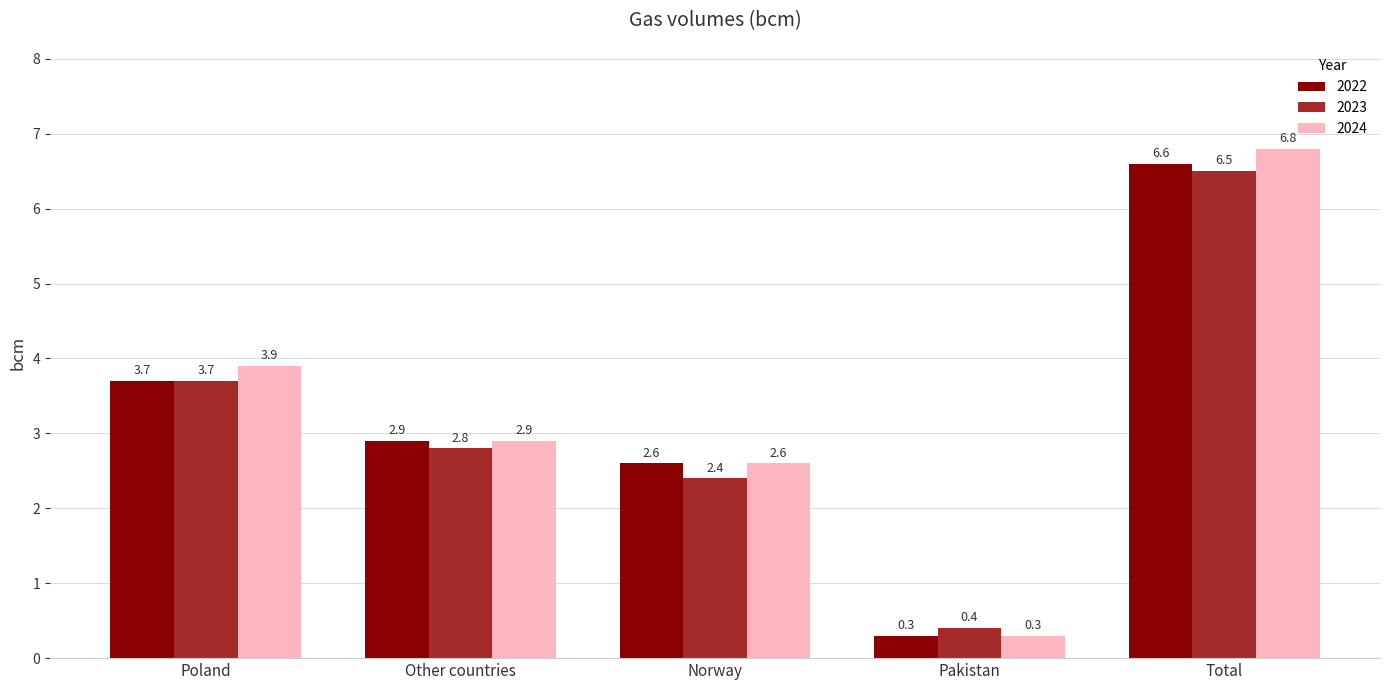

How many values in the 2024 series exceed 2?

4